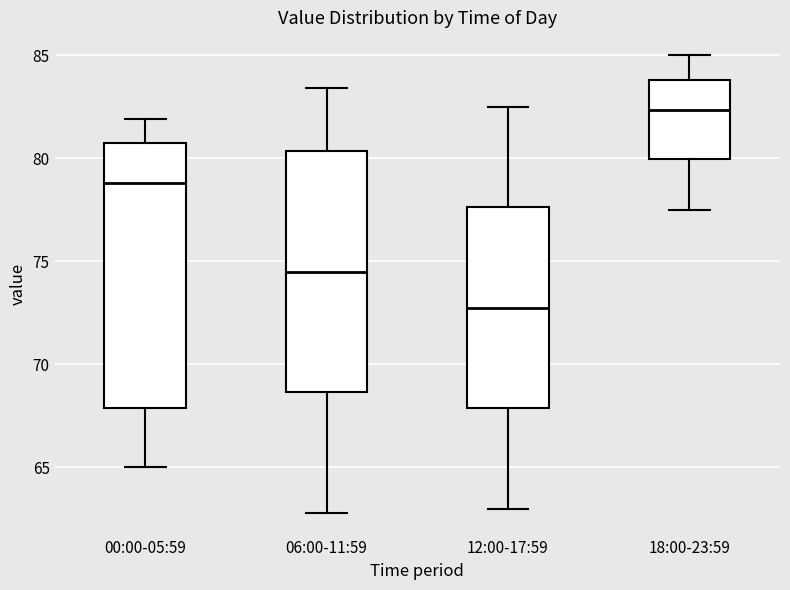

Where is the lower edge of the box for 12:00-17:59 on the y-axis? The values are not printed on the chart, so give them approximately, as read against the axis.

68.0